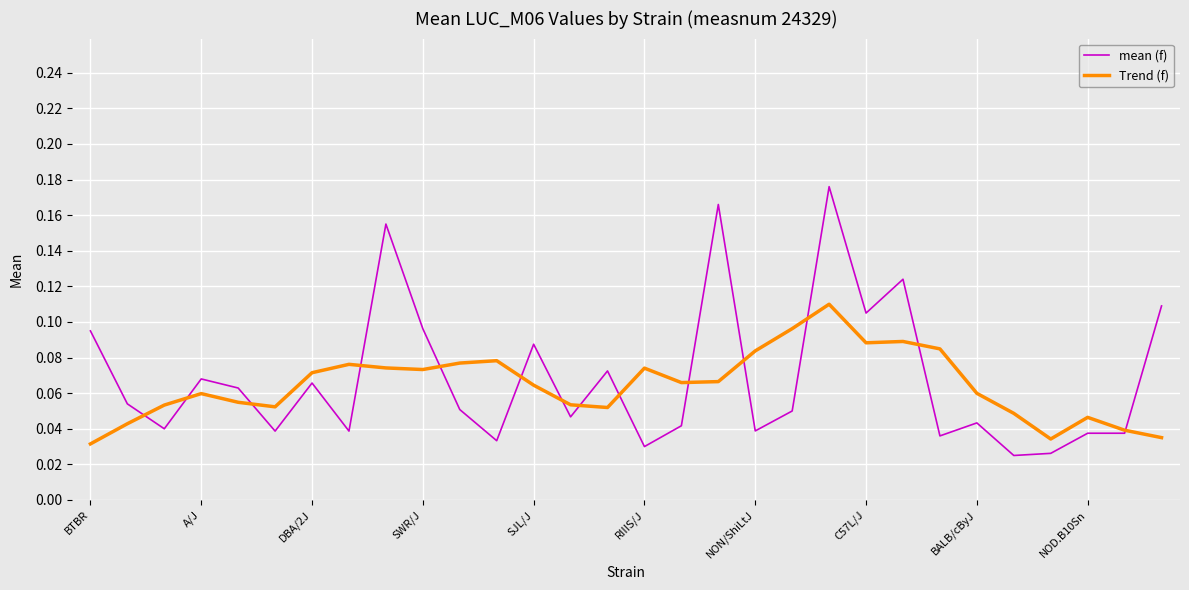

Rank the series by their maximum value, from highest to lowest.

mean (f), Trend (f)